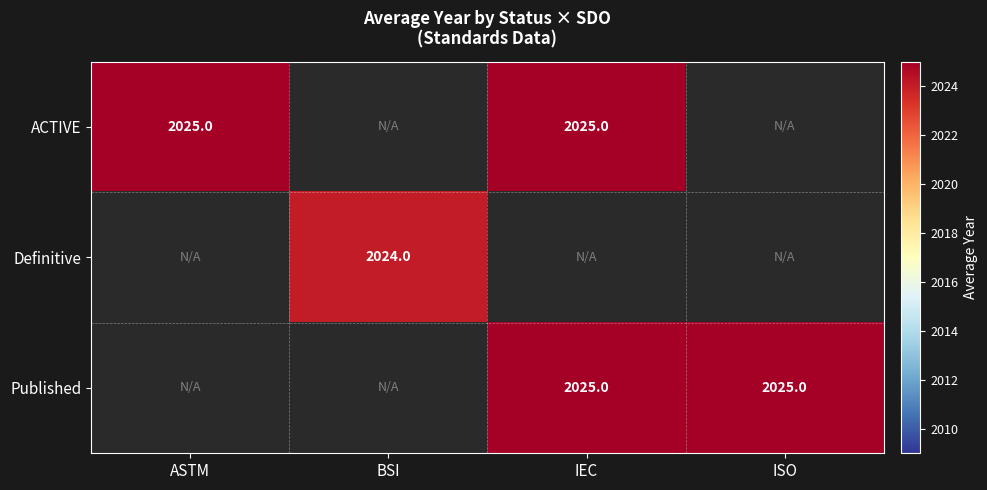

Is the value of Definitive at BSI greater than the value of Published at IEC?

No